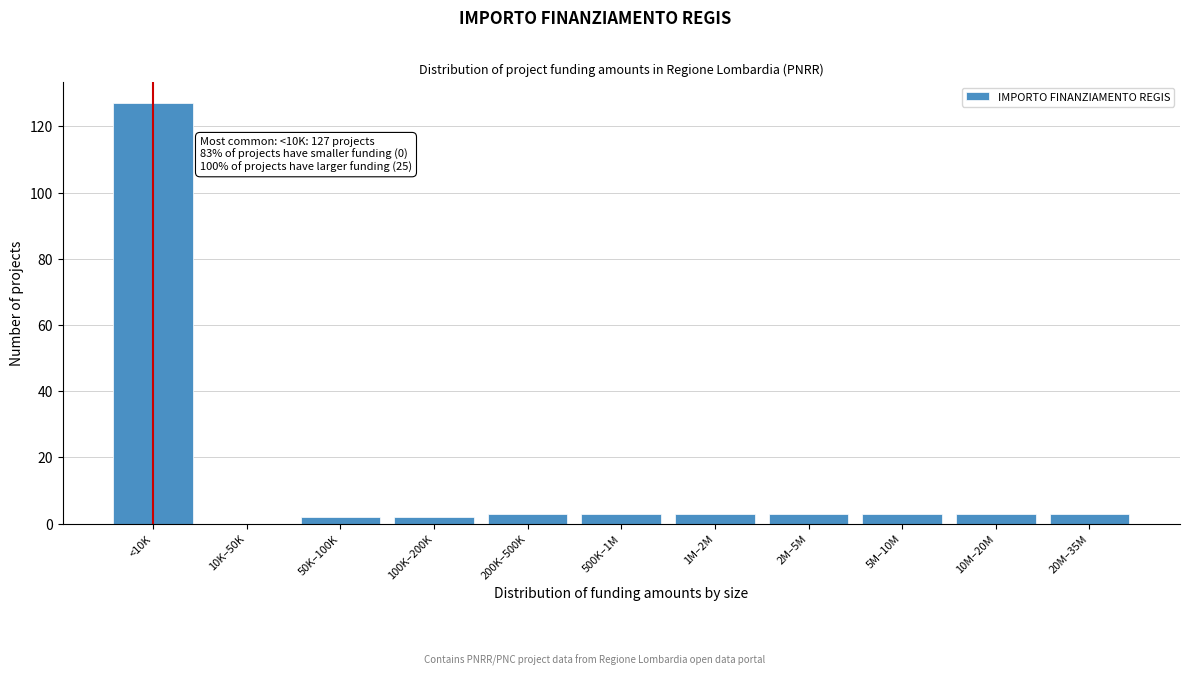

Reading left to right, extract all data points from this chart.

<10K=127	10K–50K=0	50K–100K=2	100K–200K=2	200K–500K=3	500K–1M=3	1M–2M=3	2M–5M=3	5M–10M=3	10M–20M=3	20M–35M=3